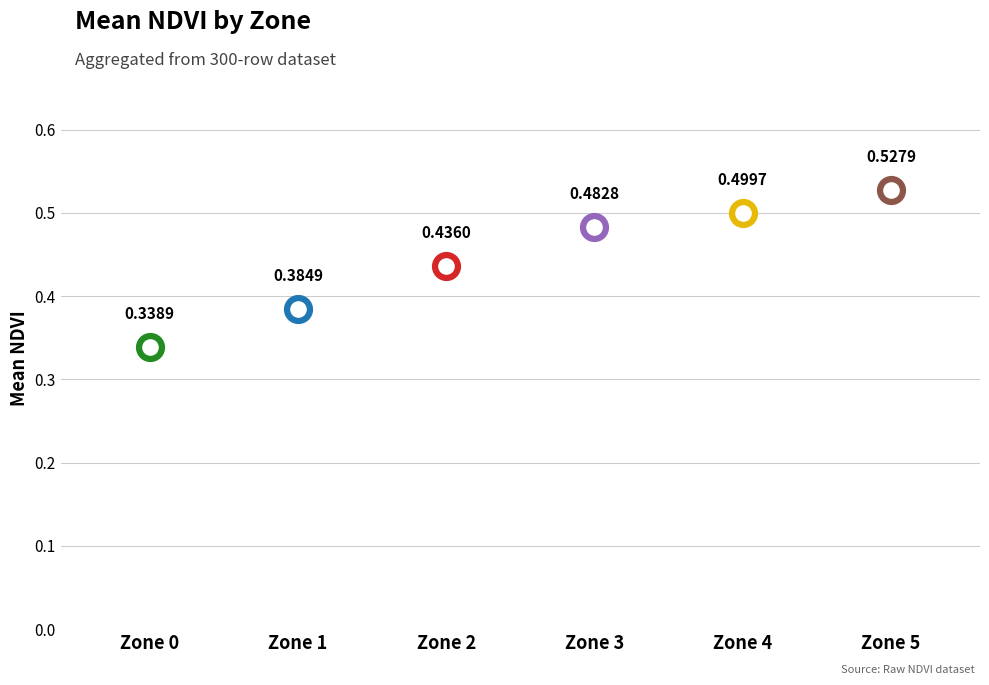

Between Zone 5 and Zone 2, which is larger?

Zone 5